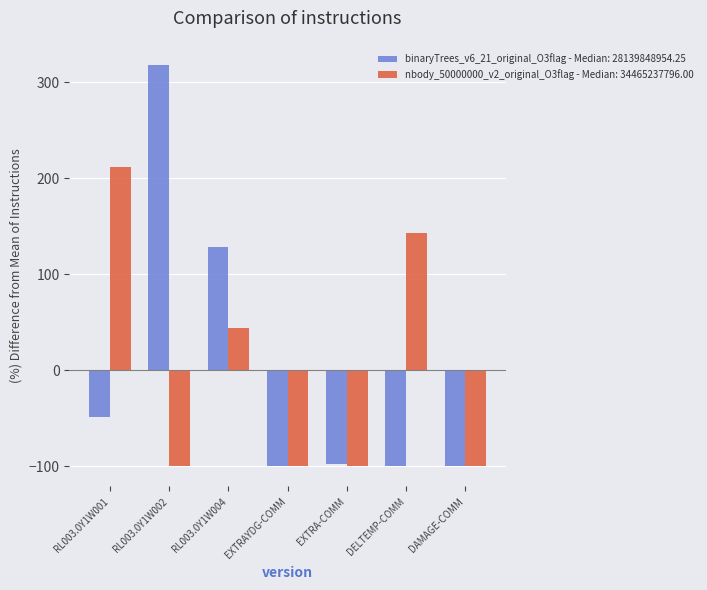

At which category is the sum across all series the highest?

RL003.0Y1W002